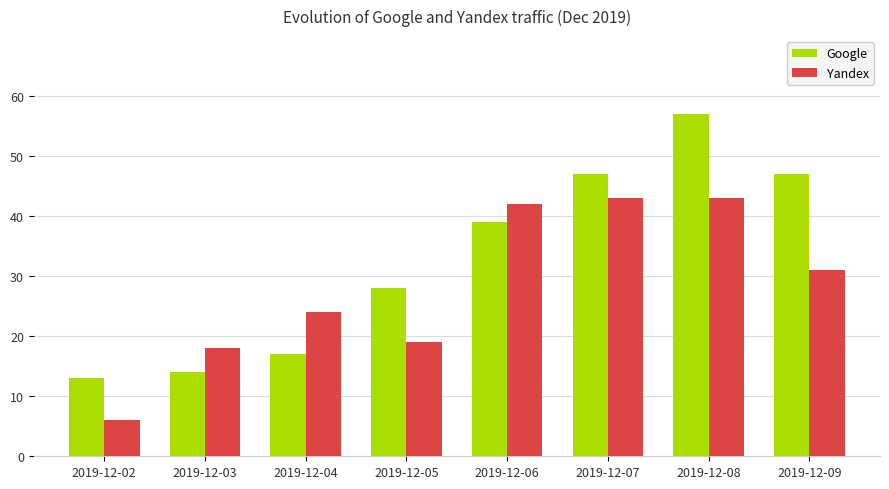

Is the value of Yandex at 2019-12-02 greater than the value of Google at 2019-12-04?

No